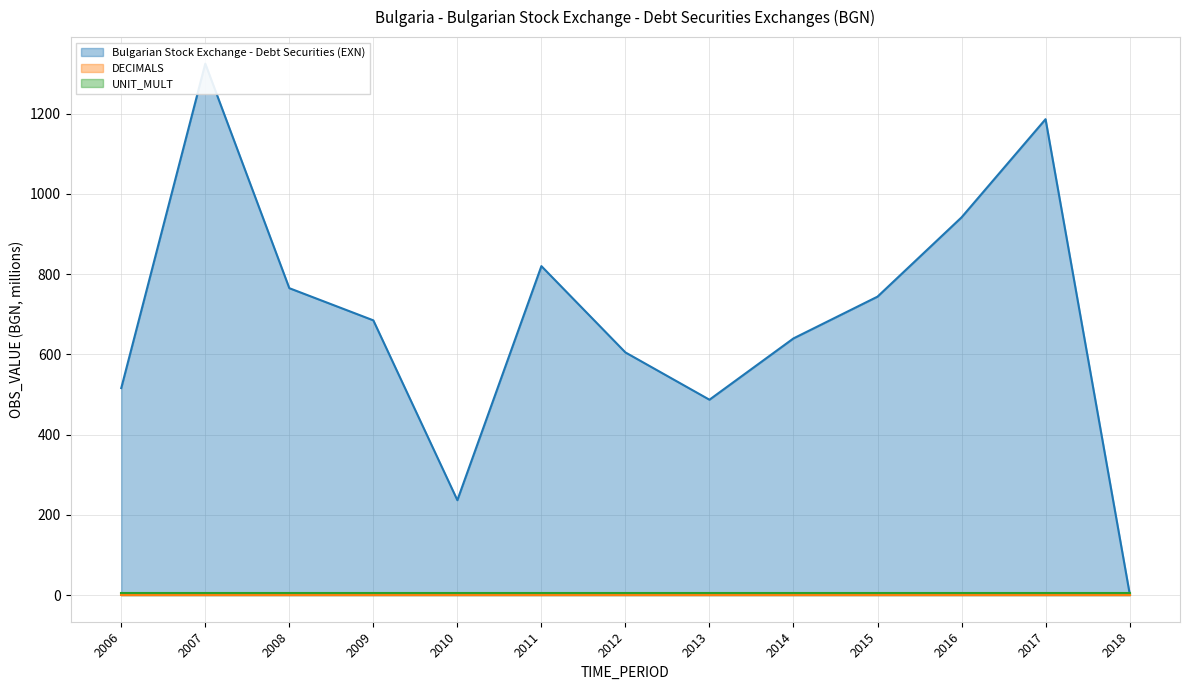

True or false: UNIT_MULT has more than 0 interior local peaks.

False